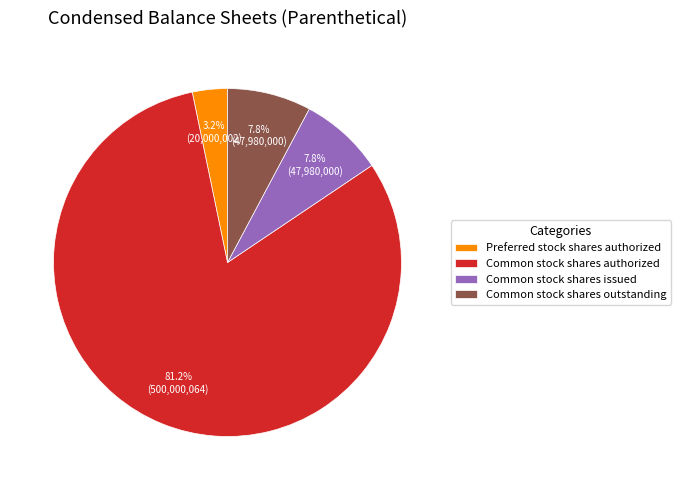

How many segments does this pie chart have?

4